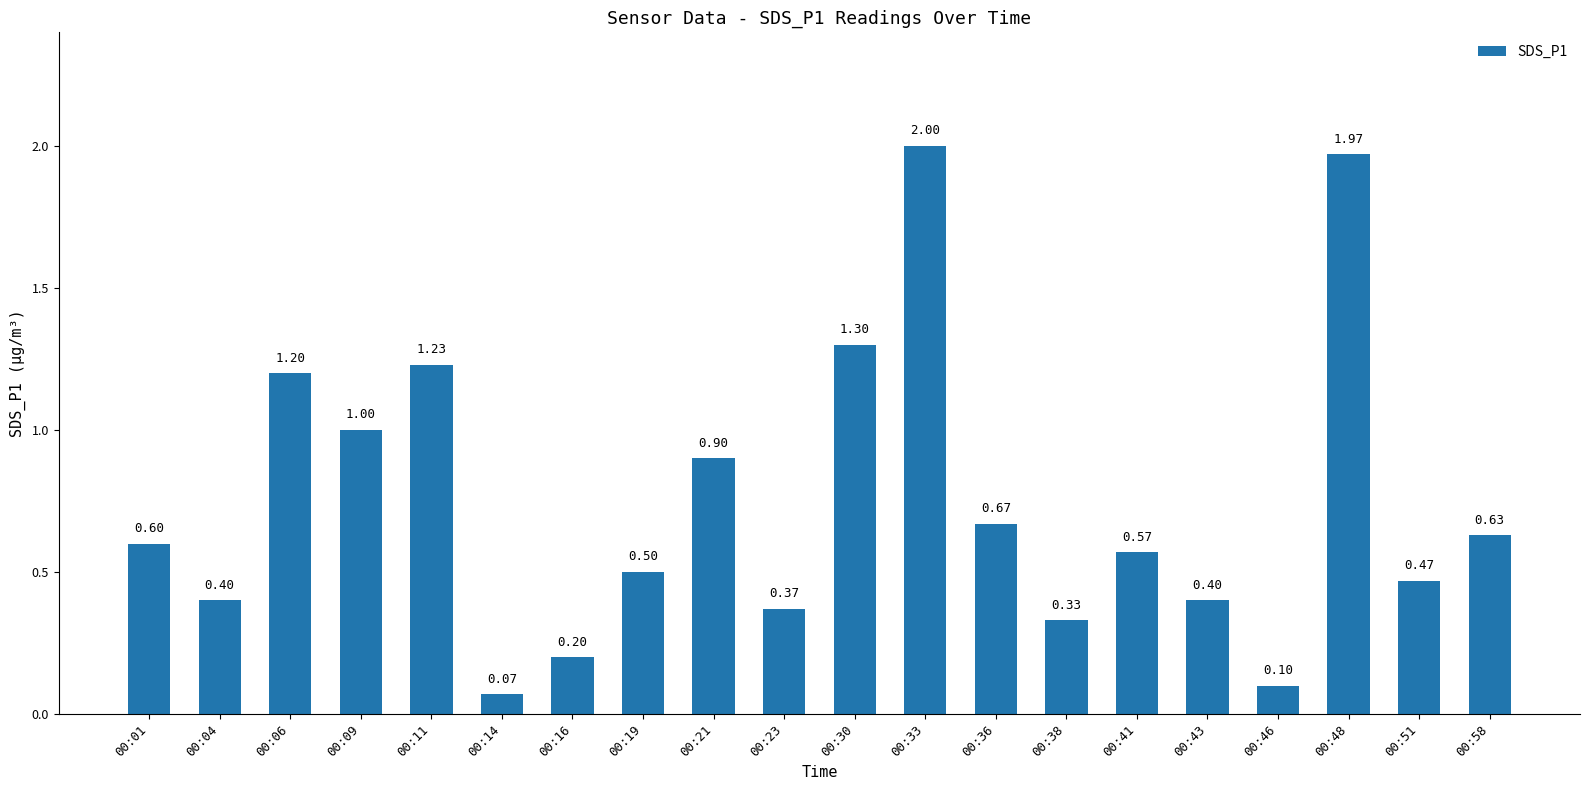

Is it true that the value at 00:01 is 0.6?

True